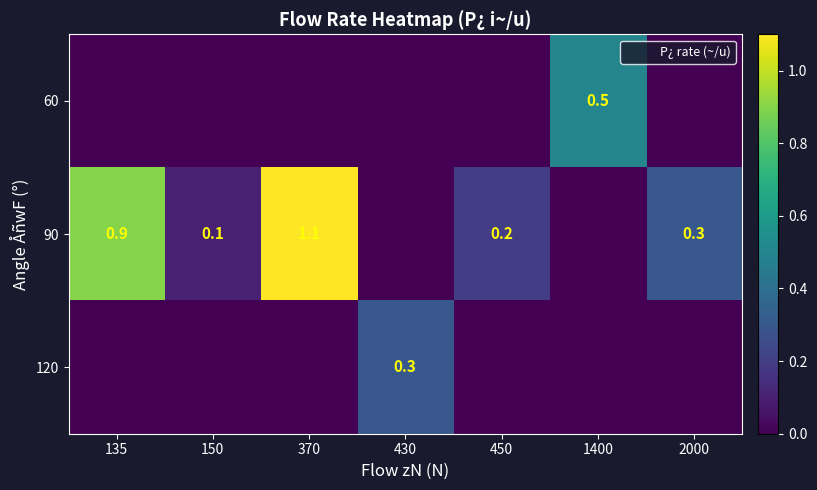

What is the difference between the second highest and second lowest values in the 90 series?

0.9